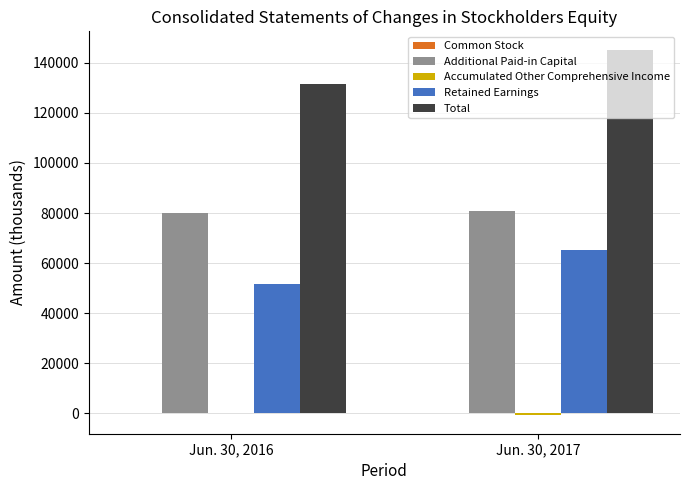

Which series has the largest total across all categories?

Total